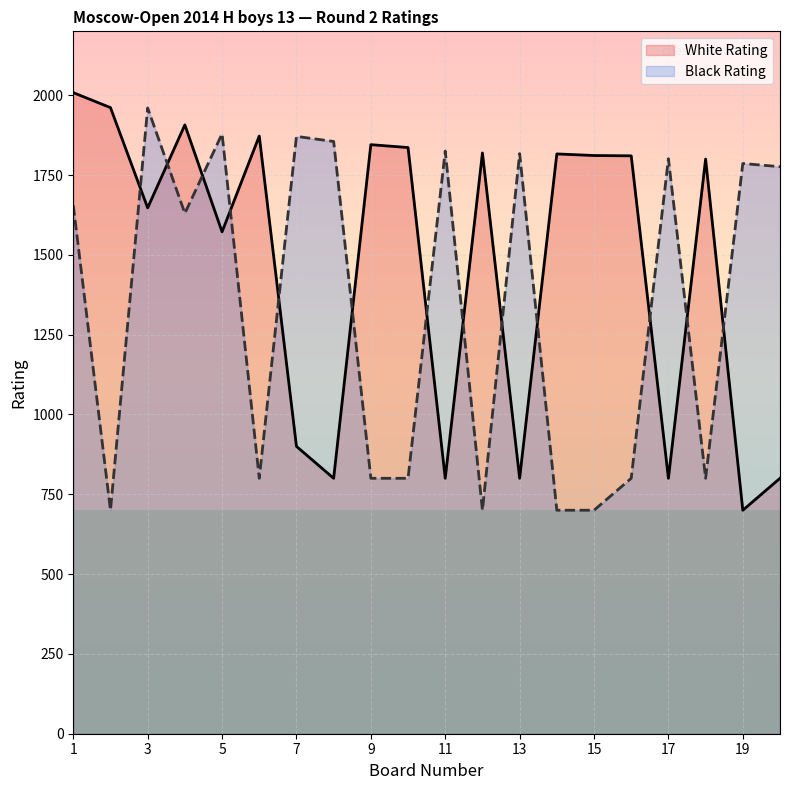

What is the total value across all series at 19?

2486